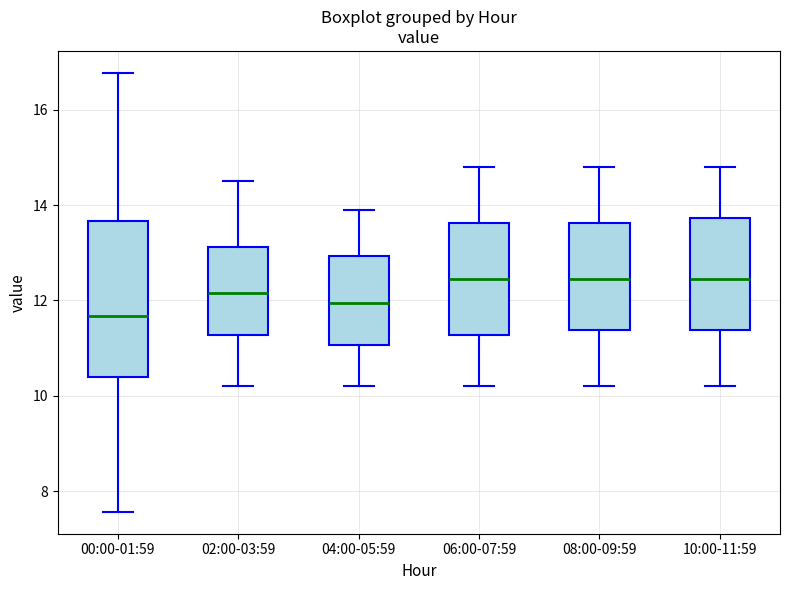

Reading left to right, read every box against the y-axis: the position of its median line, the range the box covers, and the ends of its whiskers. The values are not printed on the chart, so give them approximately, as read against the axis.

00:00-01:59: median 11.6, box 10.4 to 13.6, whiskers 7.6 to 16.8
02:00-03:59: median 12.2, box 11.2 to 13.2, whiskers 10.2 to 14.6
04:00-05:59: median 12.0, box 11.0 to 13.0, whiskers 10.2 to 14.0
06:00-07:59: median 12.4, box 11.2 to 13.6, whiskers 10.2 to 14.8
08:00-09:59: median 12.4, box 11.4 to 13.6, whiskers 10.2 to 14.8
10:00-11:59: median 12.4, box 11.4 to 13.8, whiskers 10.2 to 14.8